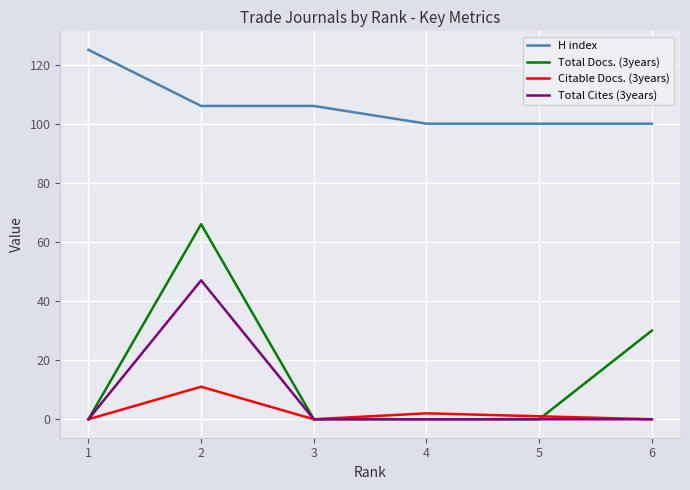

Which series changed the most between 1 and 2?

Total Docs. (3years)